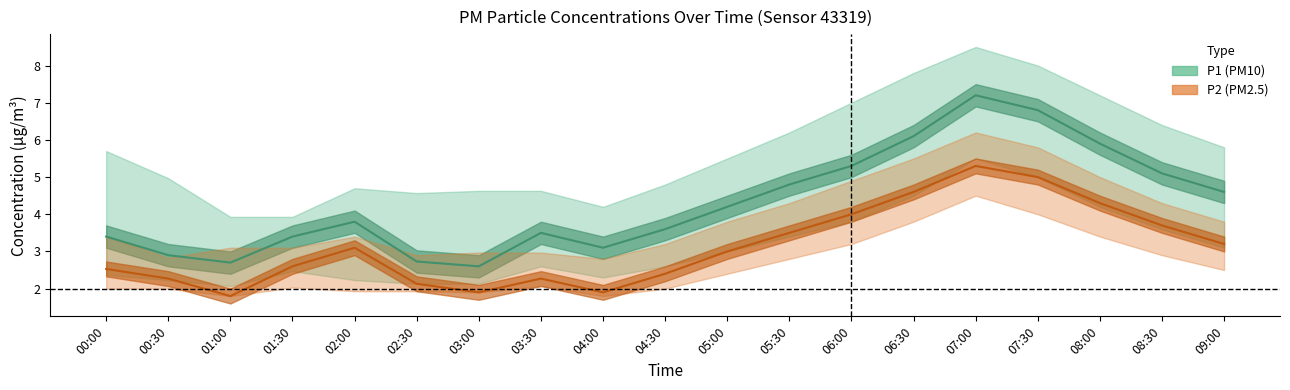

Reading left to right, what are all the values shown in this chart?

P1: 00:00=3.4	00:30=2.9	01:00=2.7	01:30=3.4	02:00=3.8	02:30=2.7	03:00=2.6	03:30=3.5	04:00=3.1	04:30=3.6	05:00=4.2	05:30=4.8	06:00=5.3	06:30=6.1	07:00=7.2	07:30=6.8	08:00=5.9	08:30=5.1	09:00=4.6
P1_upper: 00:00=5.7	00:30=5.0	01:00=3.9	01:30=3.9	02:00=4.7	02:30=4.6	03:00=4.6	03:30=4.6	04:00=4.2	04:30=4.8	05:00=5.5	05:30=6.2	06:00=7.0	06:30=7.8	07:00=8.5	07:30=8.0	08:00=7.2	08:30=6.4	09:00=5.8
P1_lower: 00:00=2.4	00:30=2.2	01:00=2.1	01:30=2.5	02:00=2.2	02:30=2.1	03:00=2.1	03:30=2.6	04:00=2.3	04:30=2.6	05:00=3.0	05:30=3.4	06:00=3.8	06:30=4.5	07:00=5.5	07:30=5.0	08:00=4.2	08:30=3.6	09:00=3.1
P2: 00:00=2.5	00:30=2.3	01:00=1.8	01:30=2.6	02:00=3.1	02:30=2.1	03:00=1.9	03:30=2.3	04:00=1.9	04:30=2.4	05:00=3.0	05:30=3.5	06:00=4.0	06:30=4.6	07:00=5.3	07:30=5.0	08:00=4.3	08:30=3.7	09:00=3.2
P2_upper: 00:00=3.4	00:30=2.8	01:00=3.1	01:30=3.1	02:00=3.4	02:30=2.9	03:00=3.0	03:30=3.0	04:00=2.8	04:30=3.2	05:00=3.8	05:30=4.3	06:00=4.9	06:30=5.5	07:00=6.2	07:30=5.8	08:00=5.0	08:30=4.3	09:00=3.8
P2_lower: 00:00=2.0	00:30=2.0	01:00=1.8	01:30=2.0	02:00=1.9	02:30=1.9	03:00=1.9	03:30=2.1	04:00=1.8	04:30=2.0	05:00=2.4	05:30=2.8	06:00=3.2	06:30=3.8	07:00=4.5	07:30=4.0	08:00=3.4	08:30=2.9	09:00=2.5